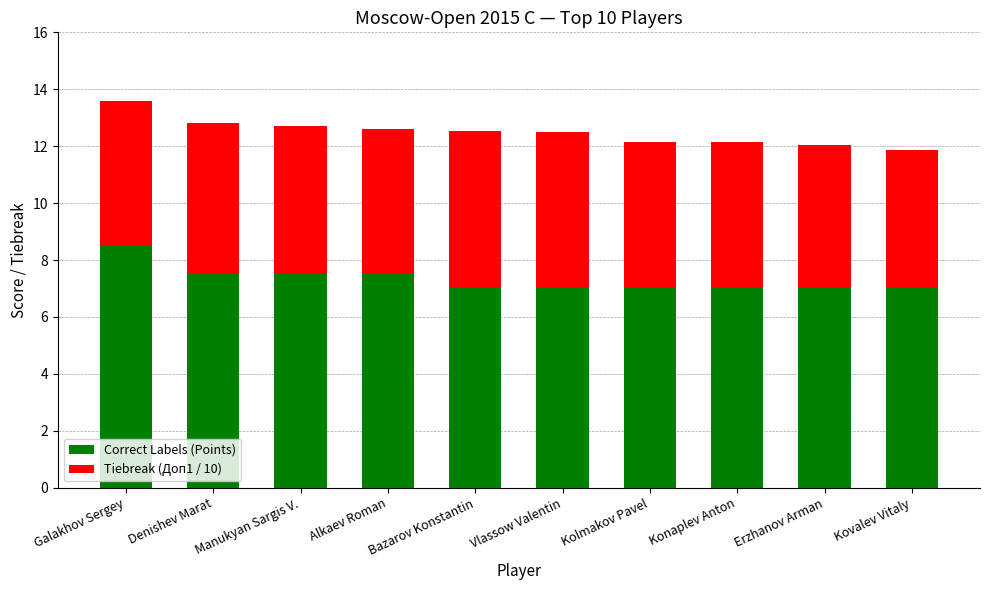

What is the difference between the maximum and minimum values in the Correct Labels (Points) series?

1.5